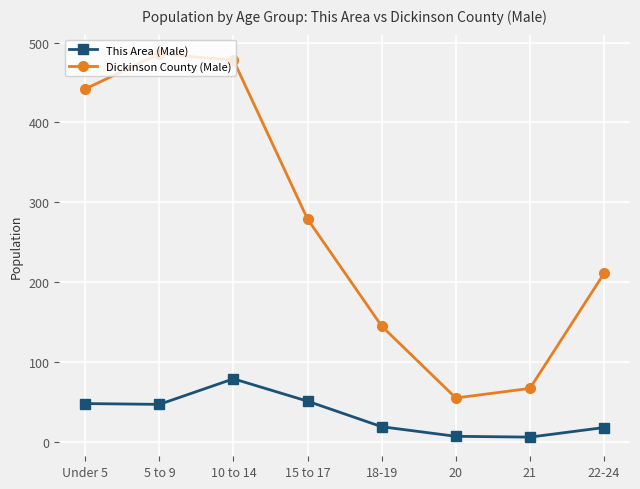

What is the difference between the maximum and minimum values in the This Area (Male) series?

73